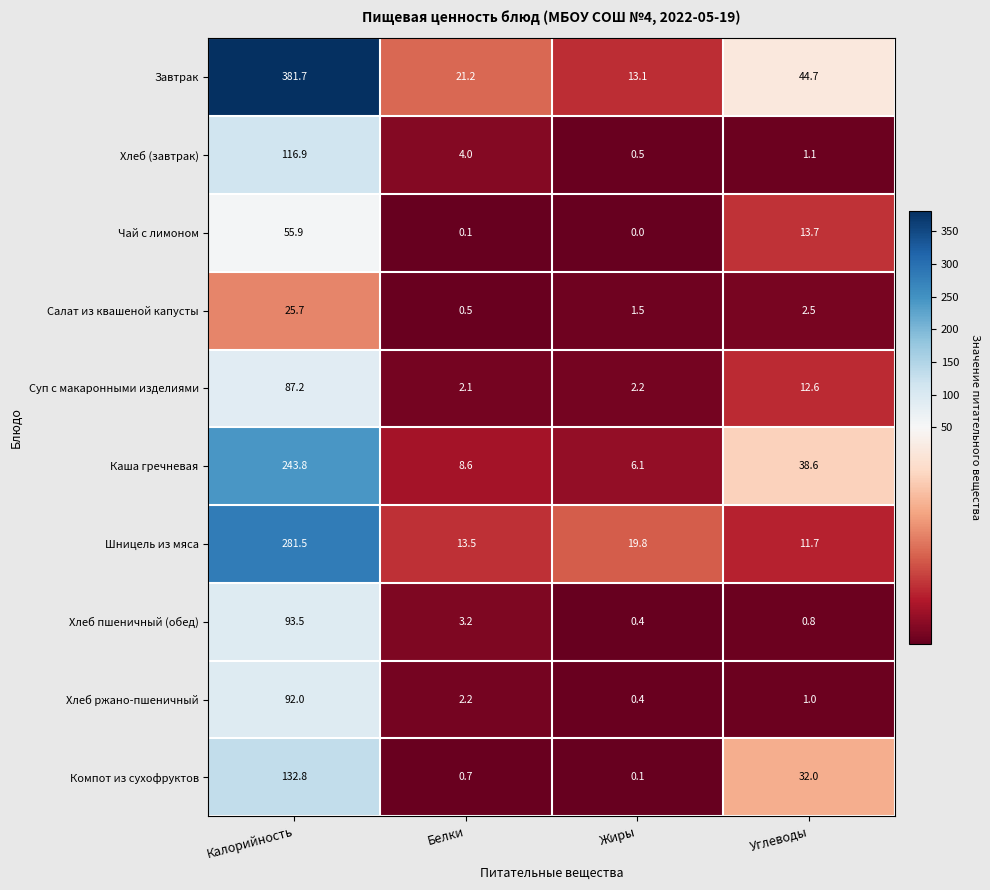

What is the difference between the Компот из сухофруктов values at Калорийность and Белки?

132.1